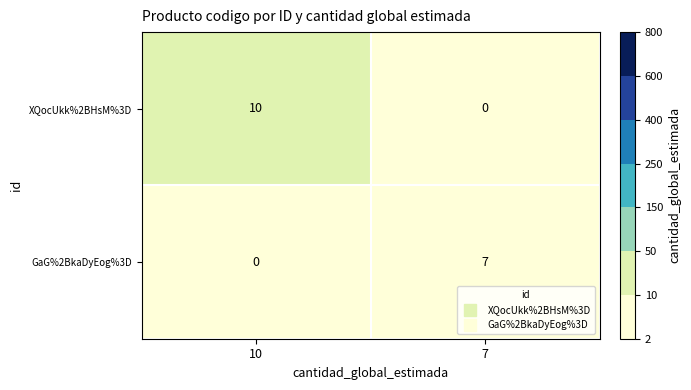

What is the total value across all series at 10?

10